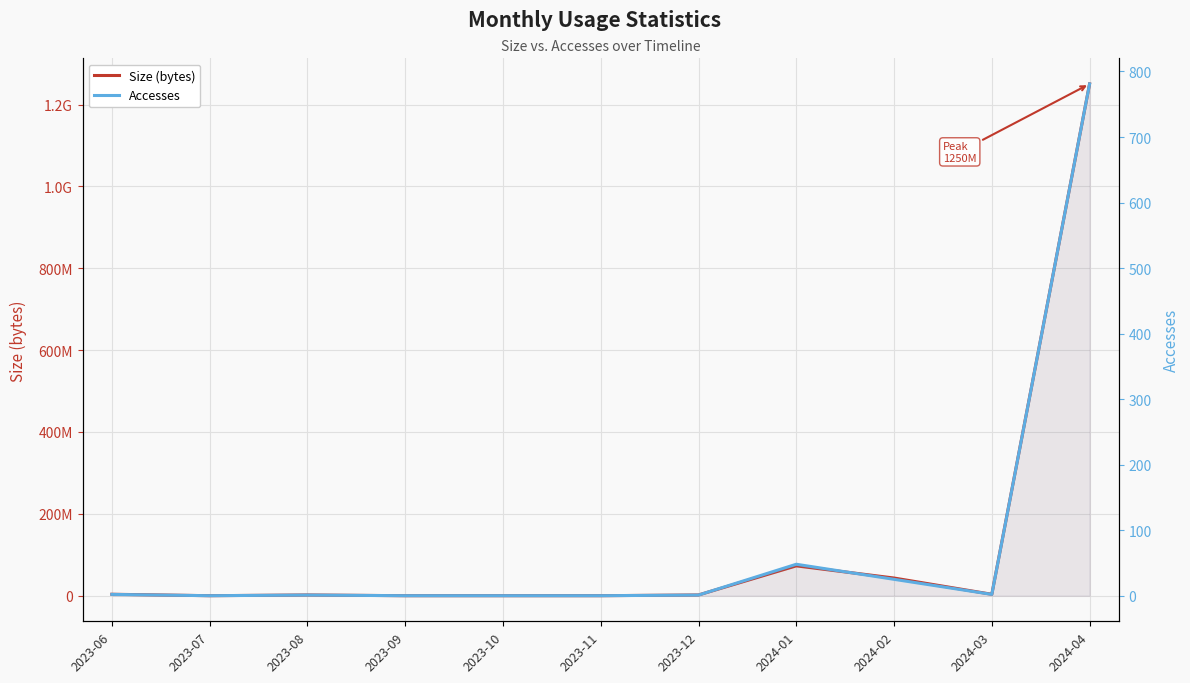

Is it true that Accesses equals -545 at 2023-07?

False